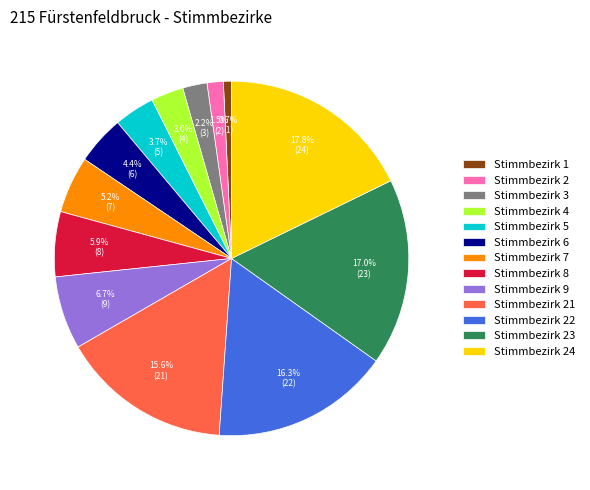

What percentage is the Stimmbezirk 1 slice, to the nearest percent?

1%